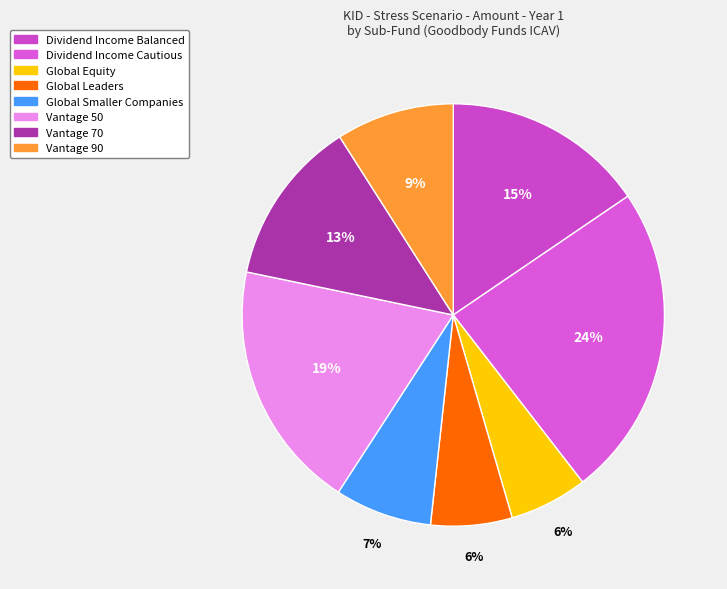

To the nearest percent, what is the average slice percentage?

12%